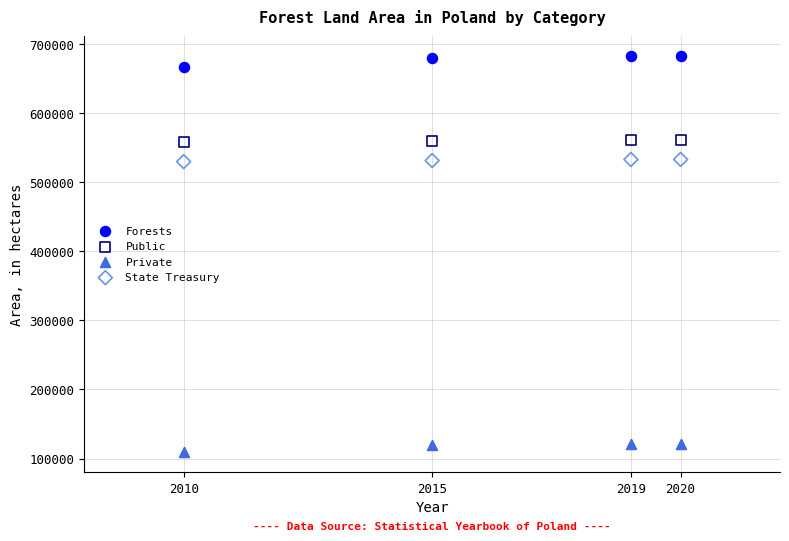

What are all the series names shown in the legend?

Forests, Public, Private, State Treasury